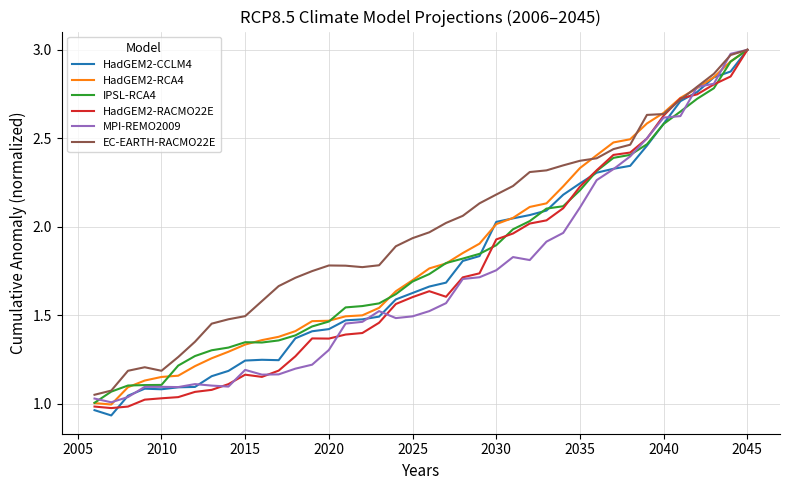

Which series has the largest total across all categories?

EC-EARTH-RACMO22E